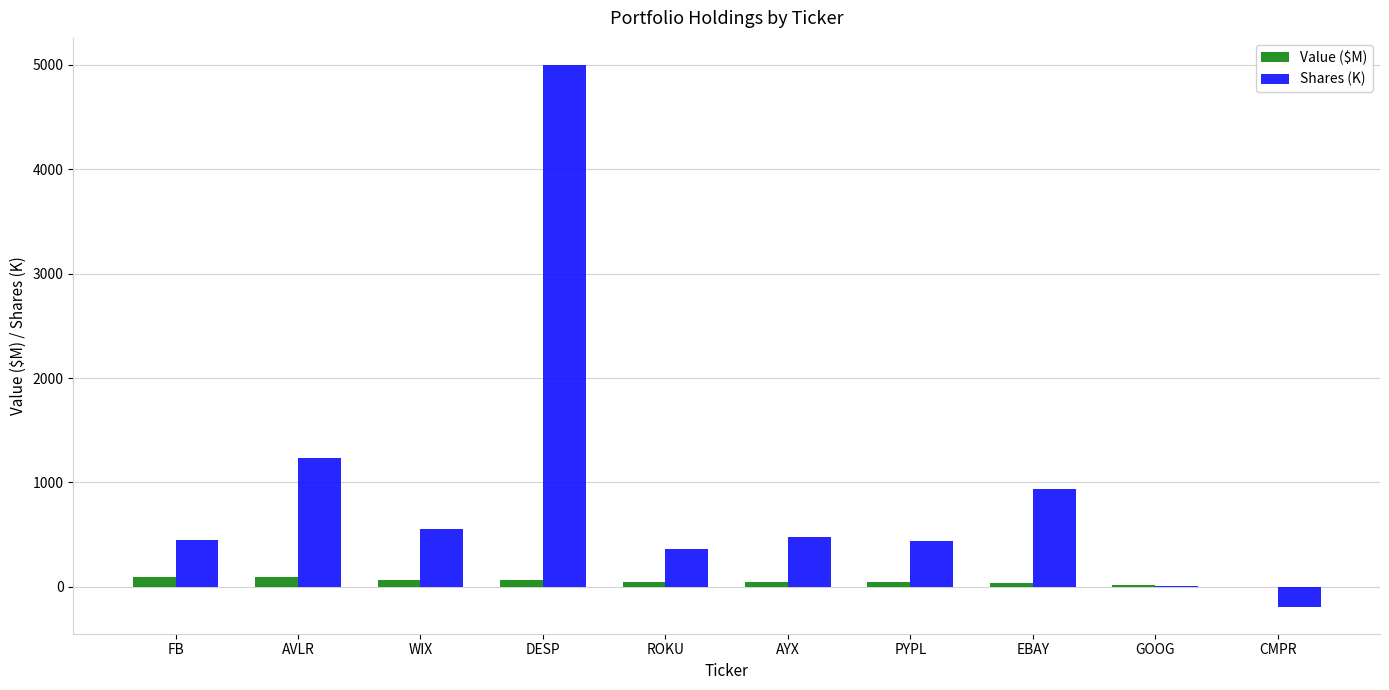

What is the sum of all Shares (K) values?

9262.0